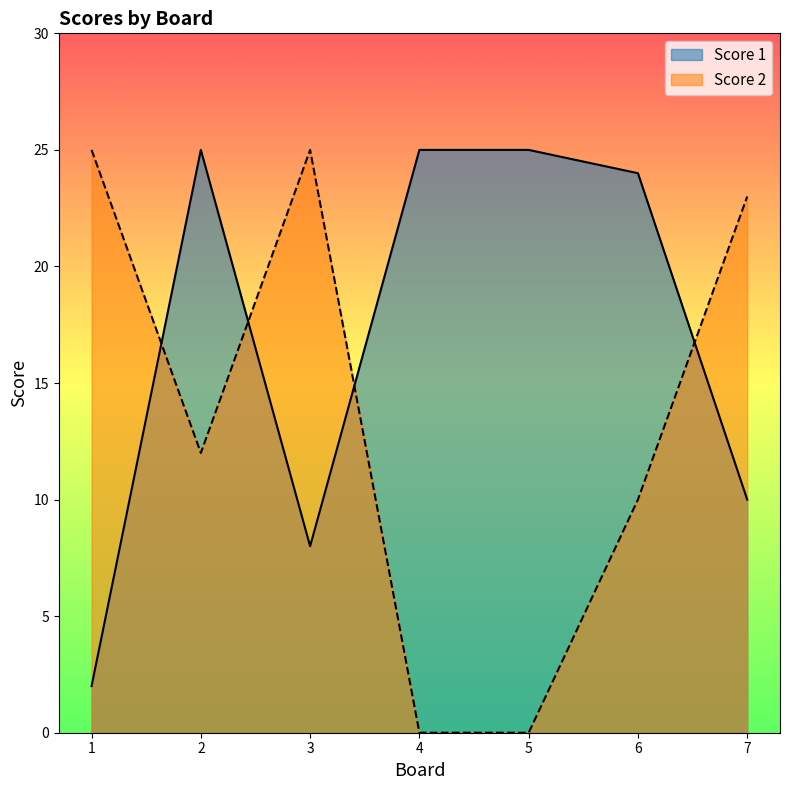

Is it true that Score 1 equals 25 at 5?

True